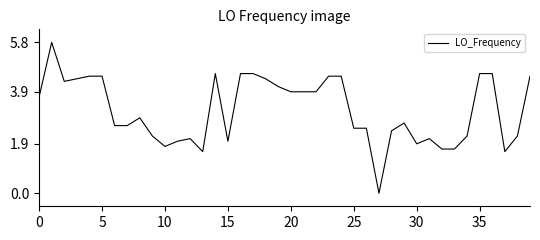

At which category does the chart reach its minimum across all series?

27